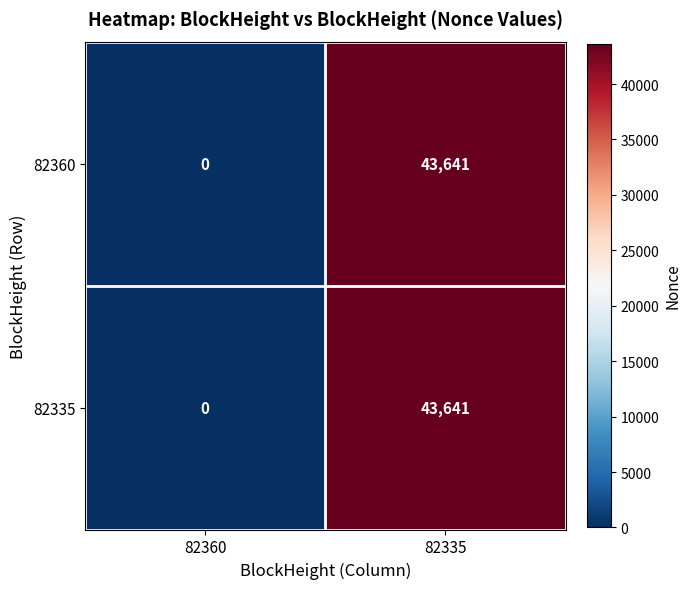

What is the sum of the 82335 values at 82360 and 82335?

43641